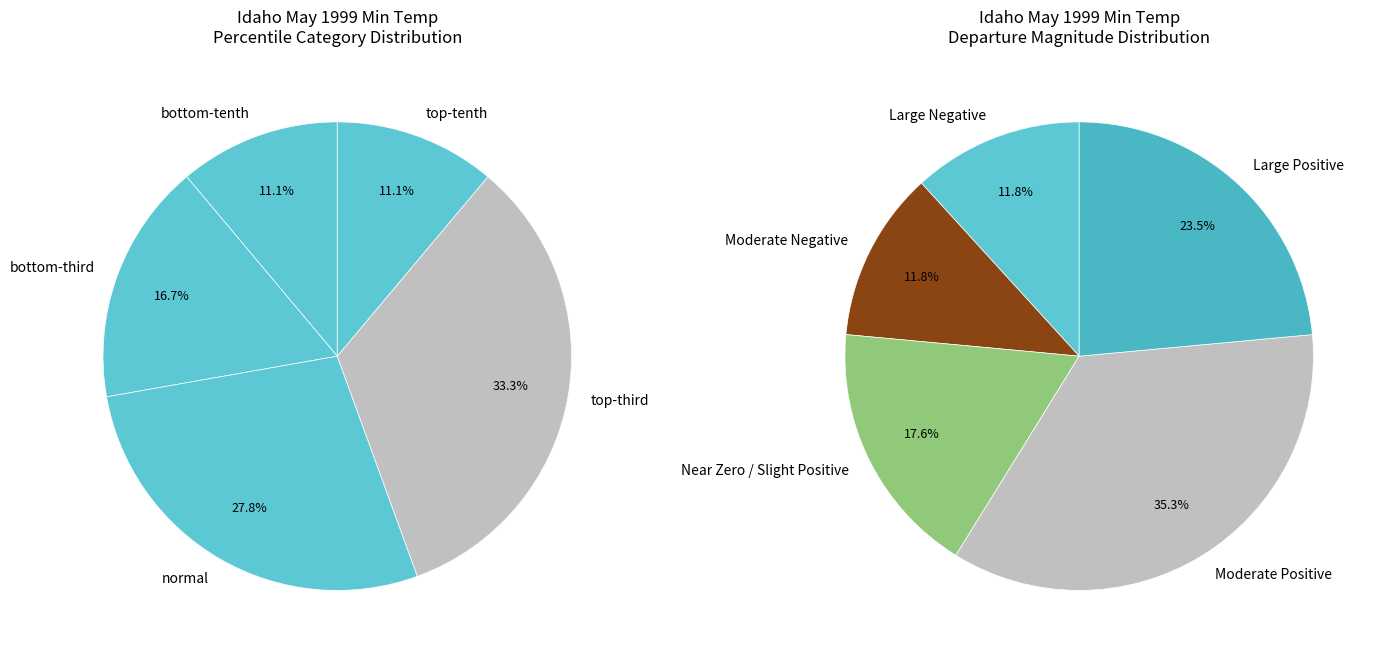

Which category has the biggest portion of the pie?

top-third